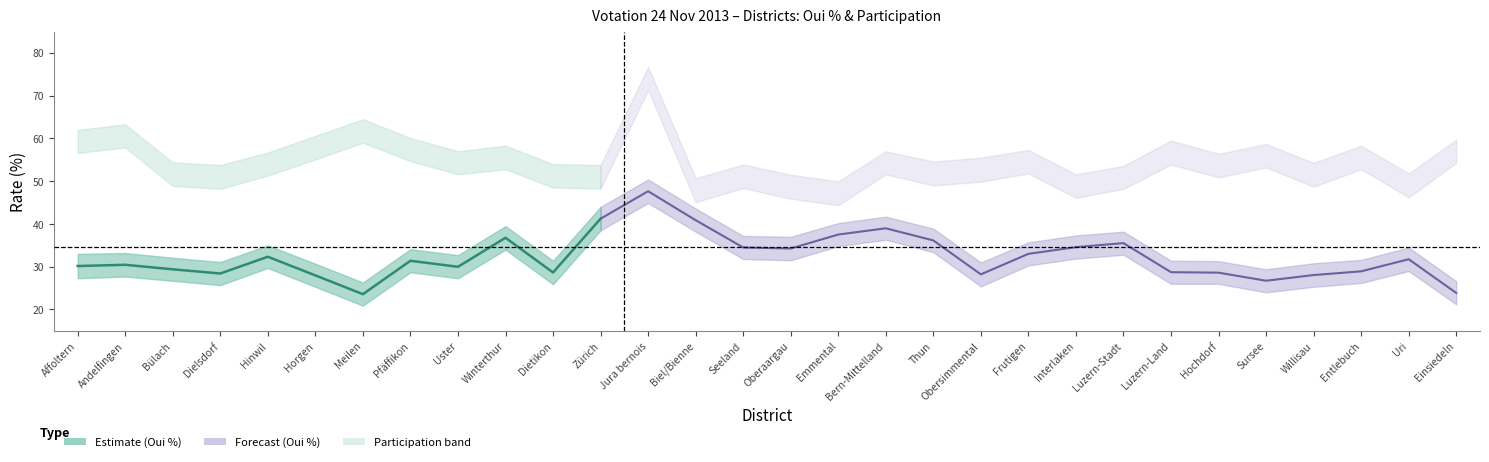

What is the lowest value of the Participation series?

47.2